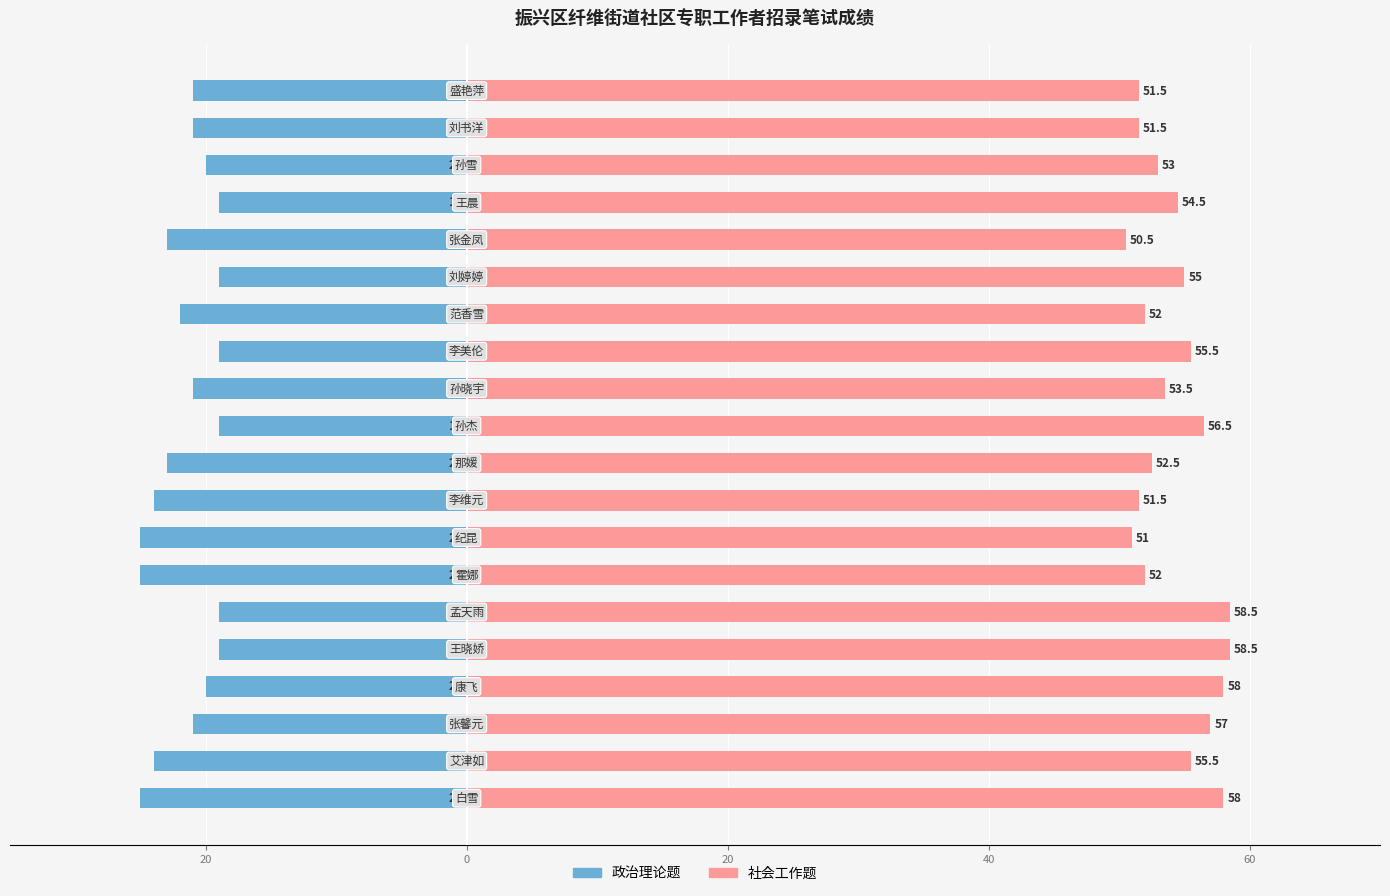

What are all the series names shown in the legend?

政治理论题, 社会工作题